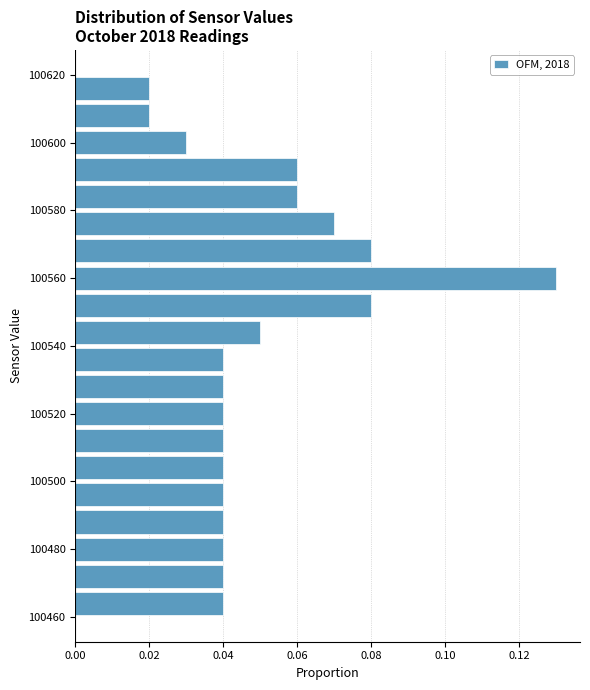

What is the length of the bar covering 100532 to 100540 on the y-axis? The values are not printed on the chart, so give them approximately, as read against the axis.

0.04